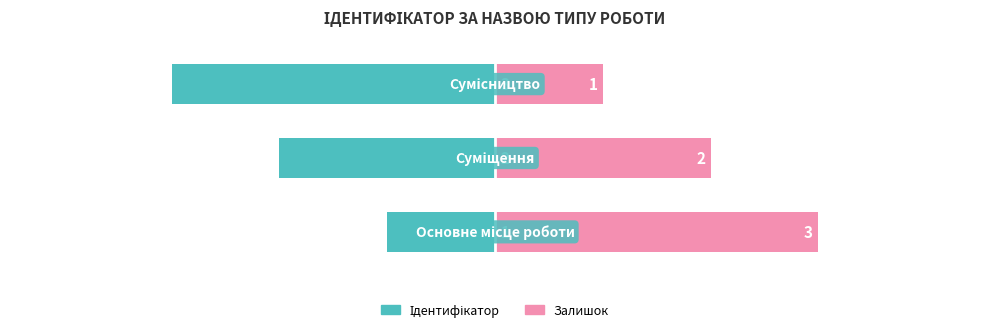

What is the minimum value shown in the chart?

-3